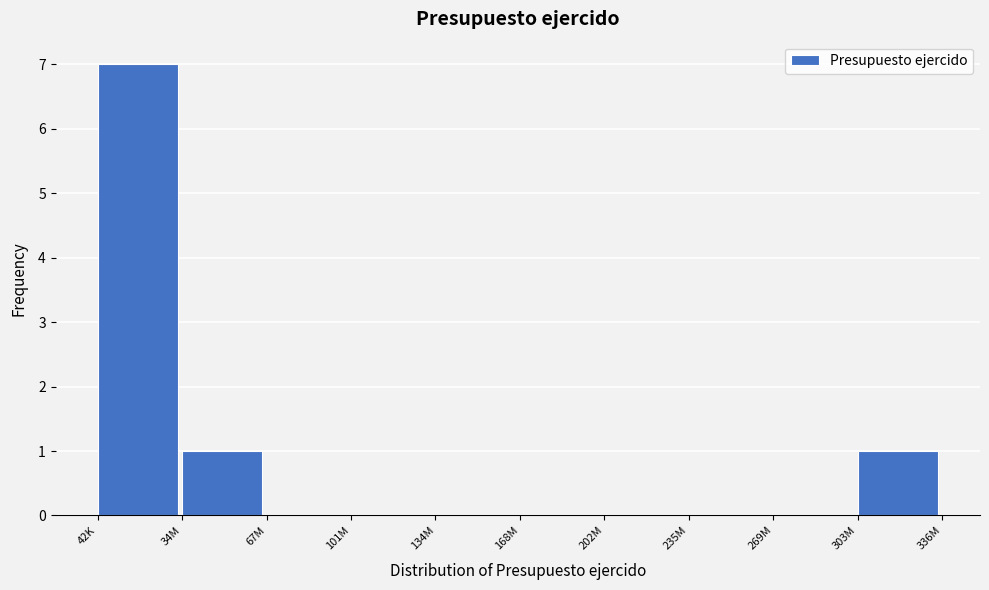

Reading left to right, list all the values displayed in this chart.

42K=7	34M=1	67M=0	101M=0	134M=0	168M=0	202M=0	235M=0	269M=0	303M=1